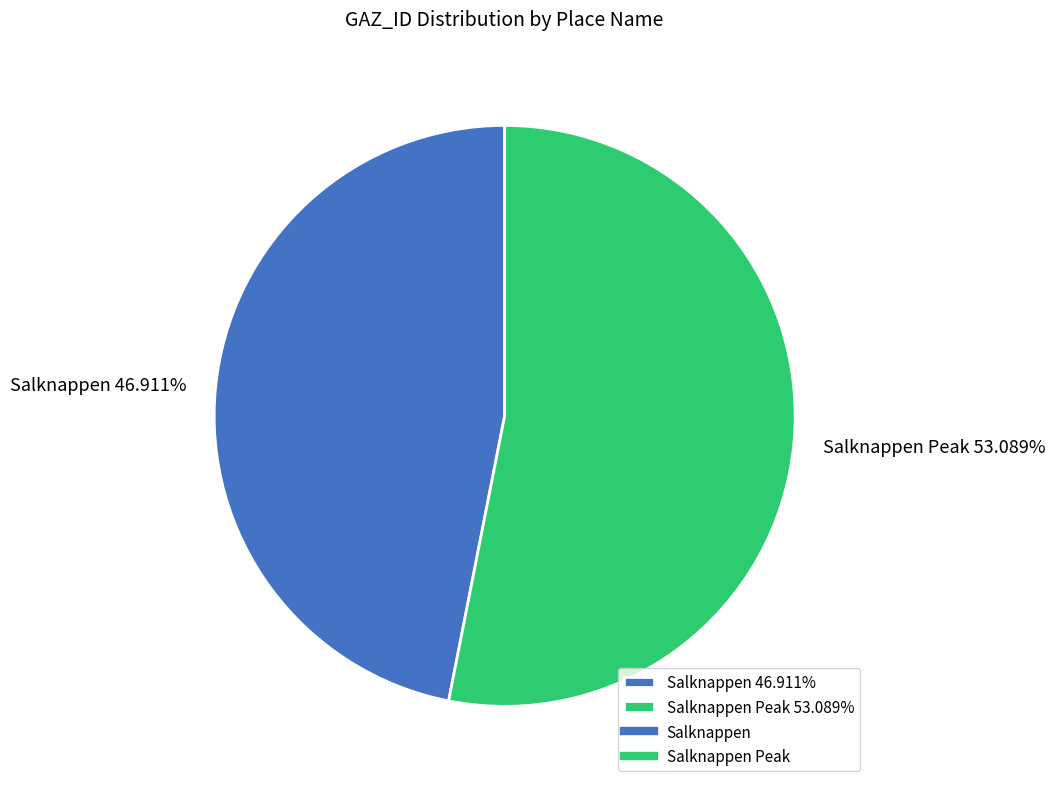

Rank the categories by value from lowest to highest.

Salknappen 46.911%, Salknappen Peak 53.089%